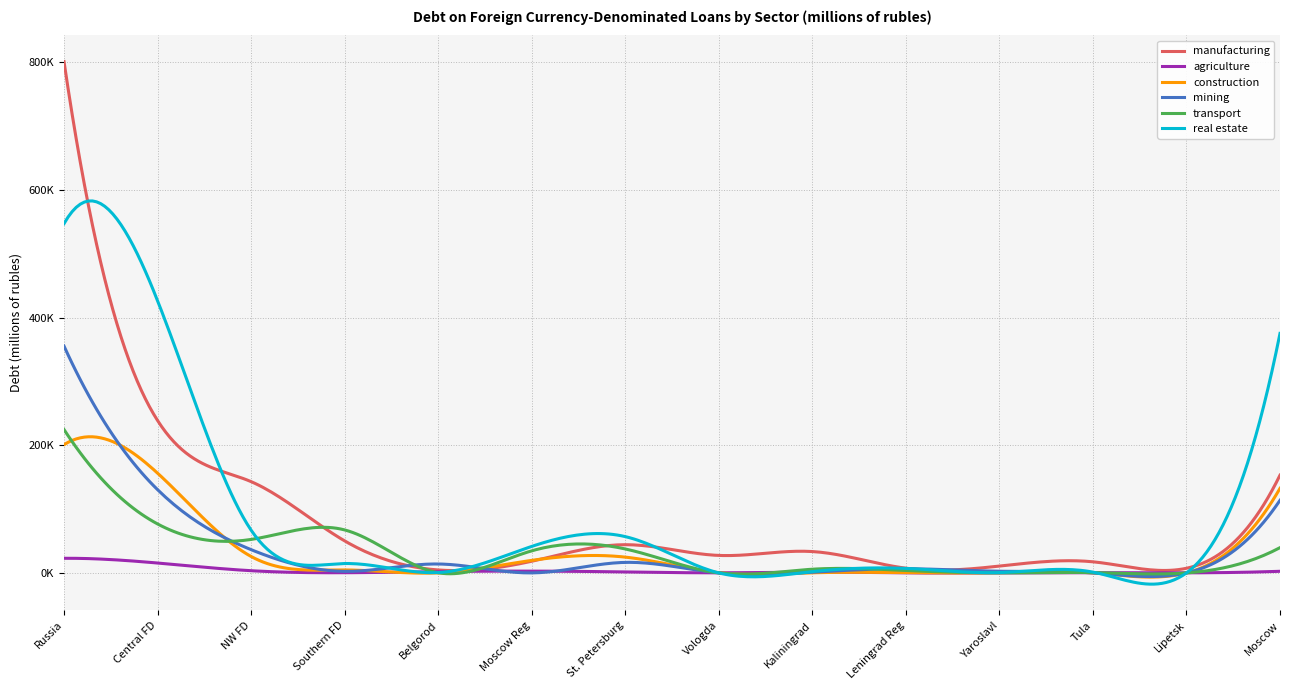

What is the greatest value displayed?

801334